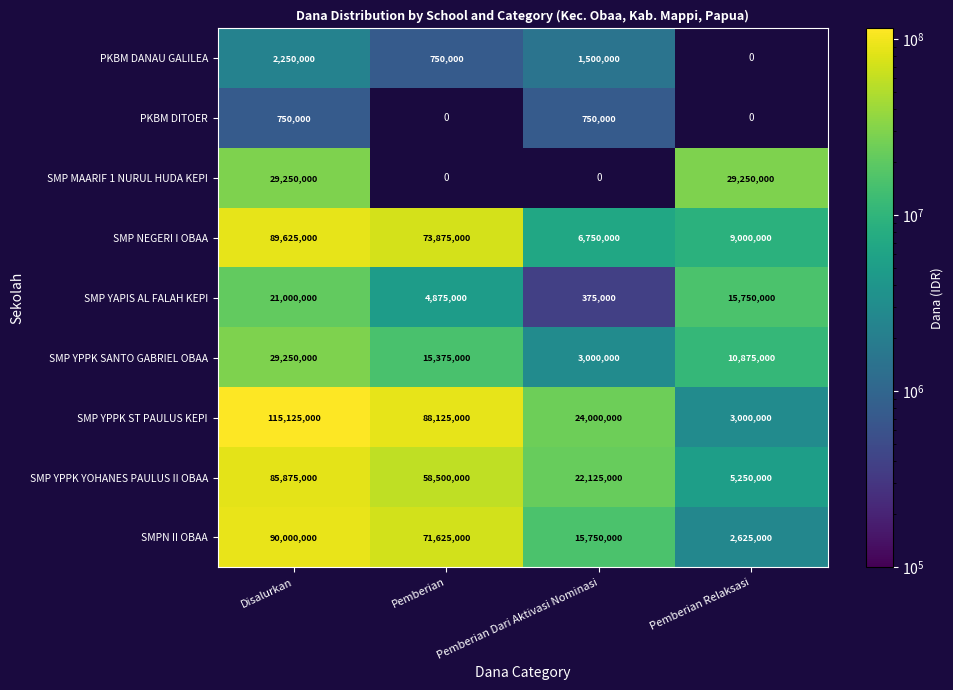

At which label is SMP YPPK SANTO GABRIEL OBAA closest to 16125000?

Pemberian